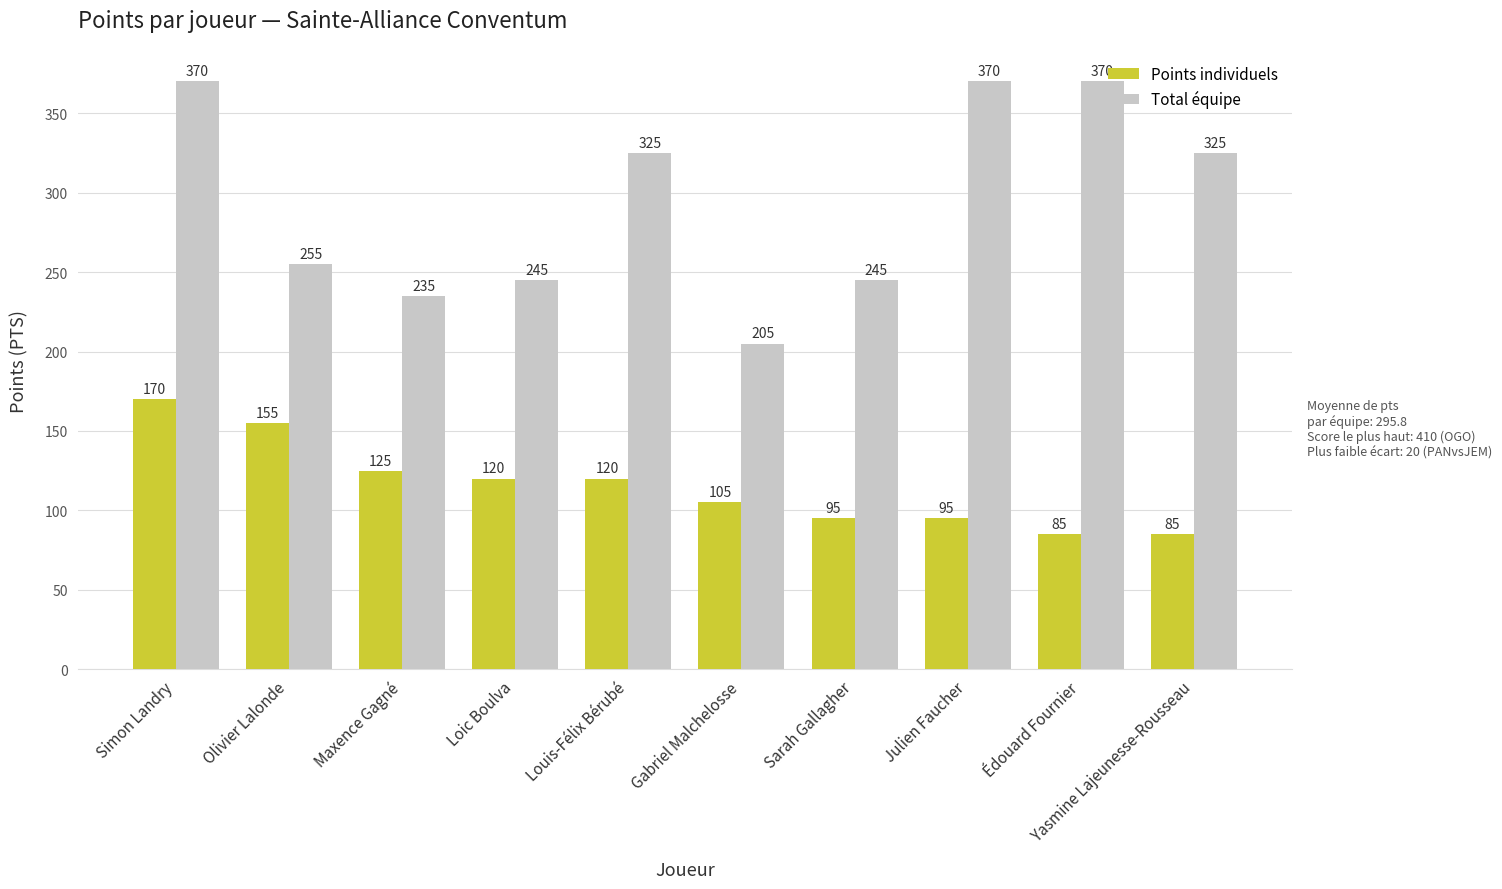

What are all the series names shown in the legend?

Points individuels, Total équipe